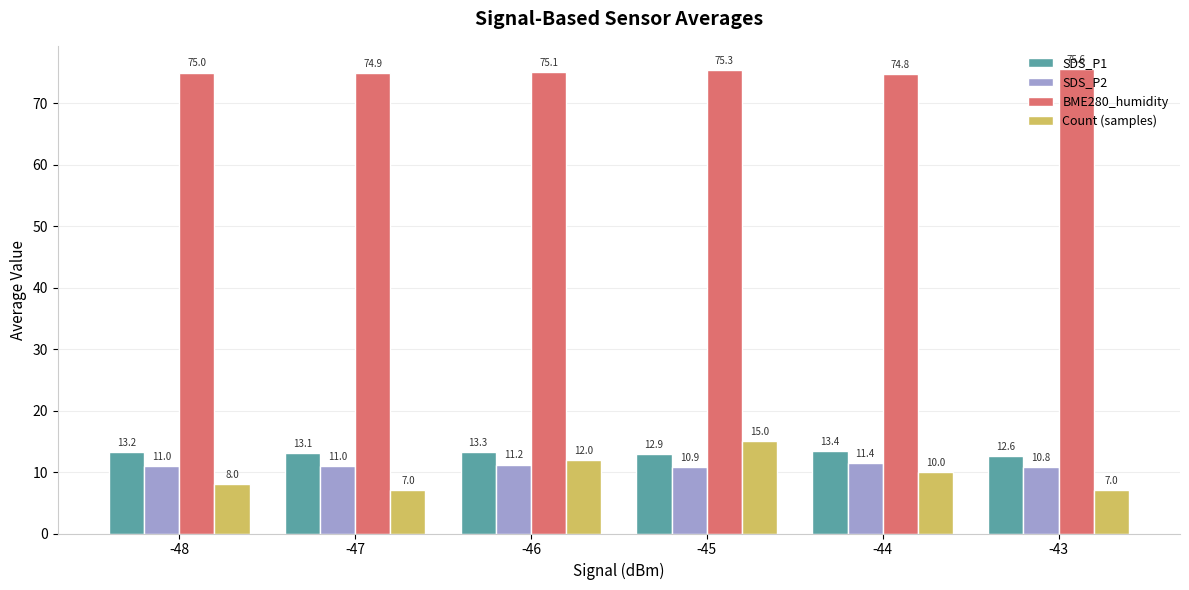

At -43, list the series in order from smallest to largest.

Count (samples), SDS_P2, SDS_P1, BME280_humidity